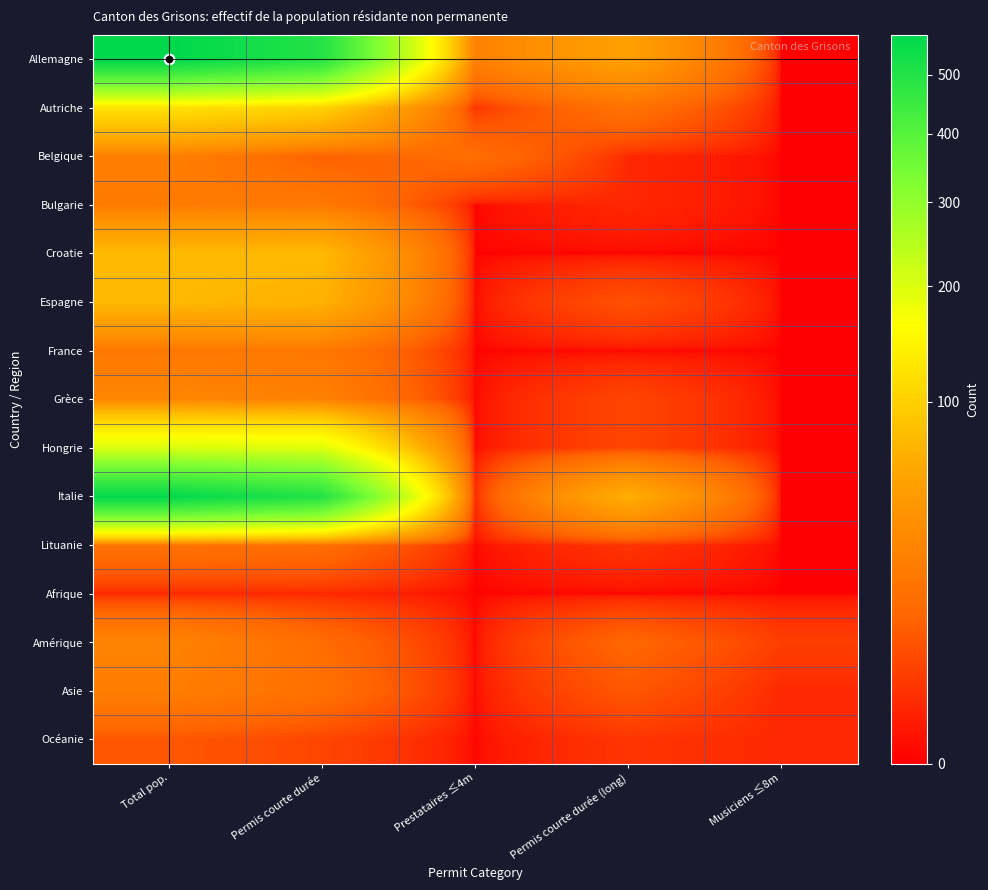

At how many categories does at least one series exceed 359?

2